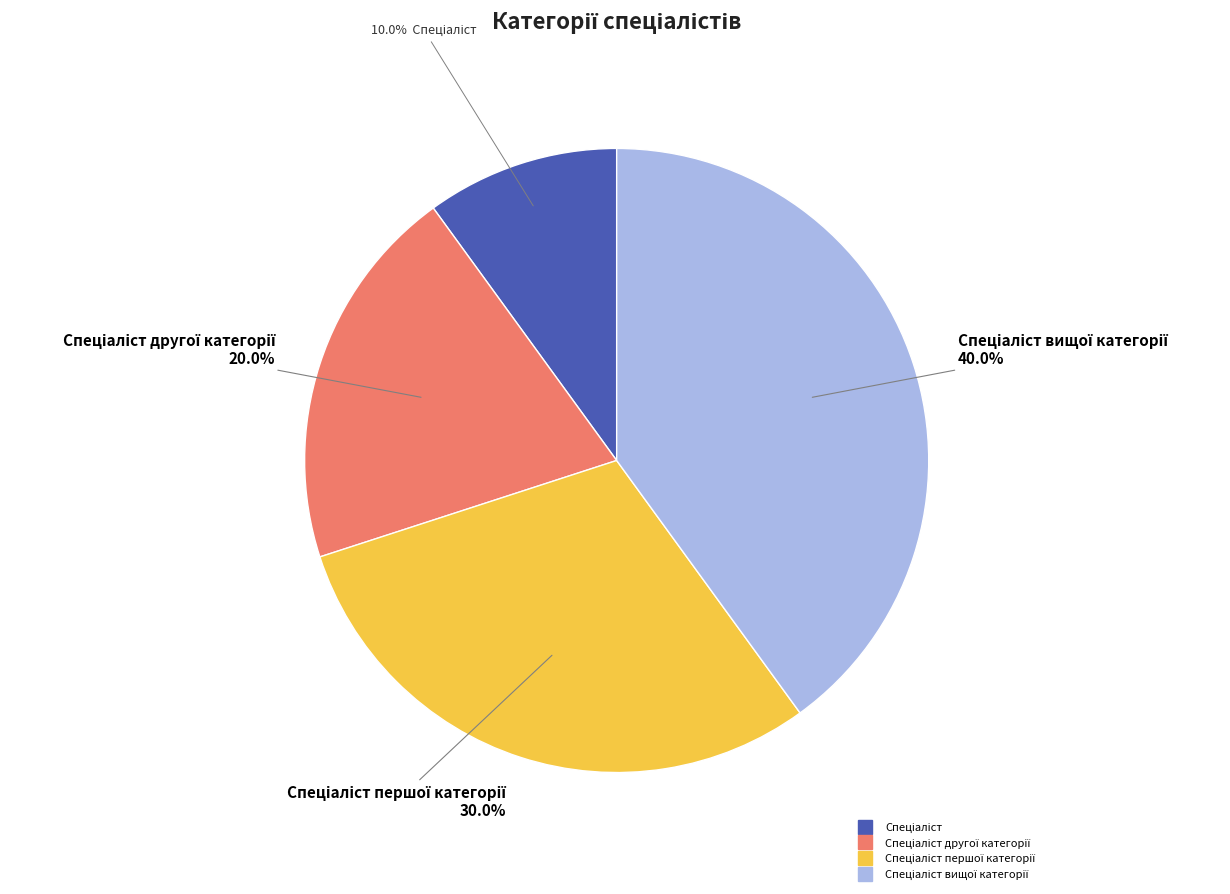

Is there any slice that represents more than half of the pie?

No